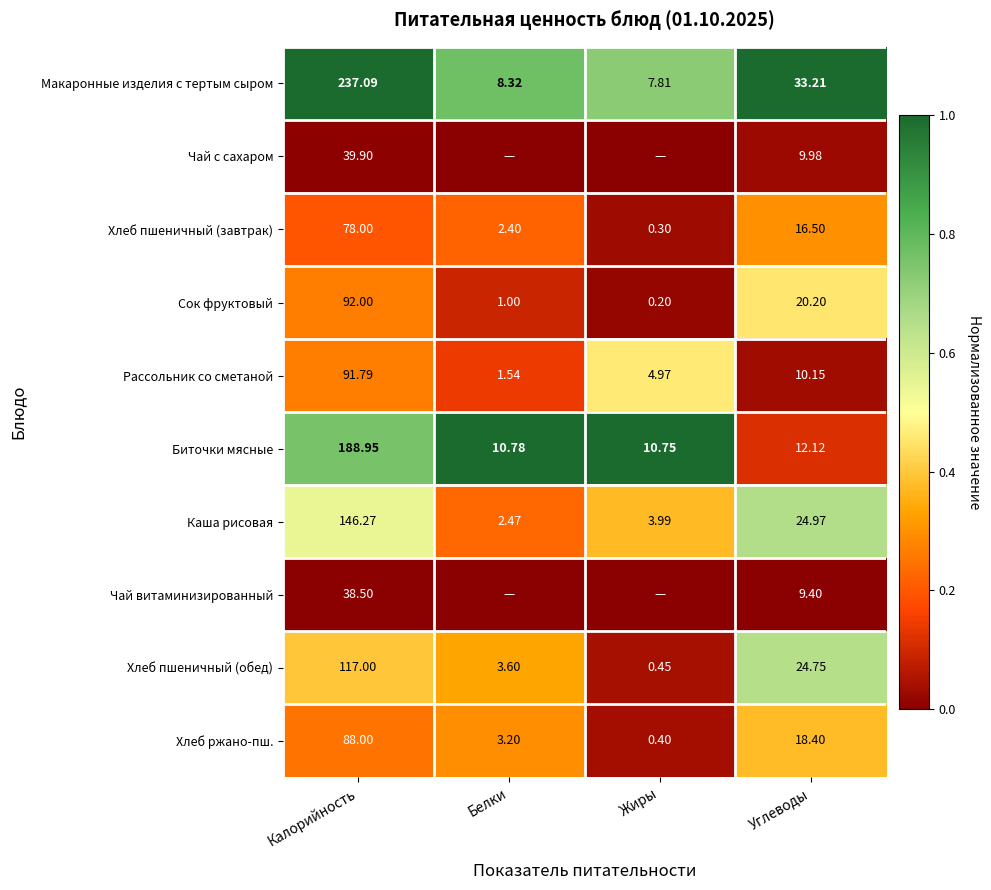

Is the value of Чай с сахаром at Углеводы greater than the value of Хлеб пшеничный (завтрак) at Углеводы?

No